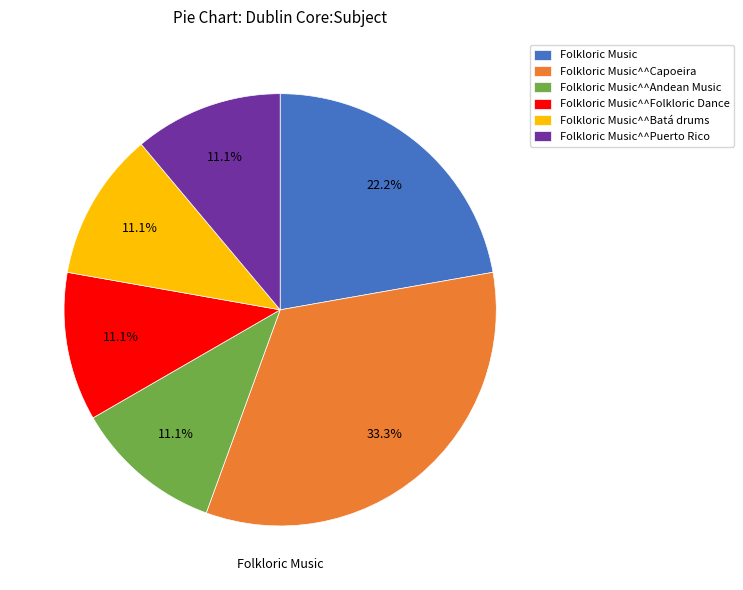

Is it true that Folkloric Music^^Batá drums is 1% of the pie?

False